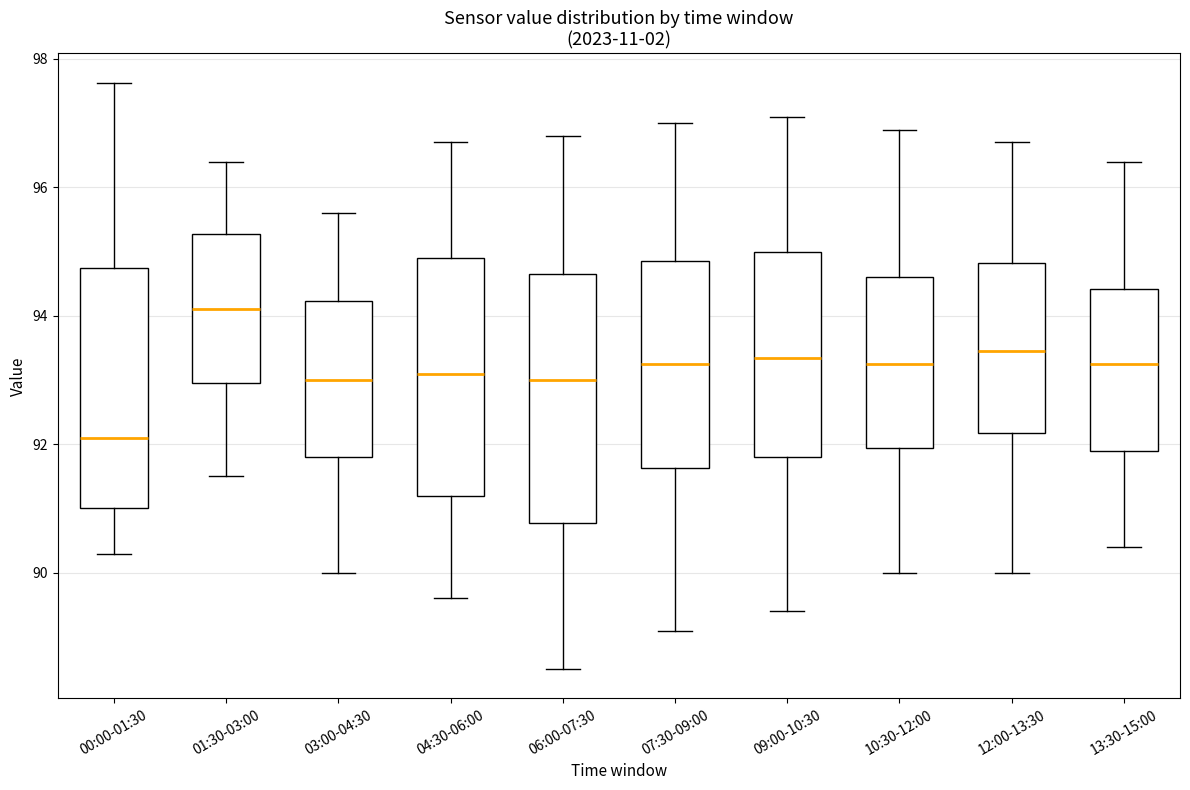

Which box's median line is the highest?

01:30-03:00